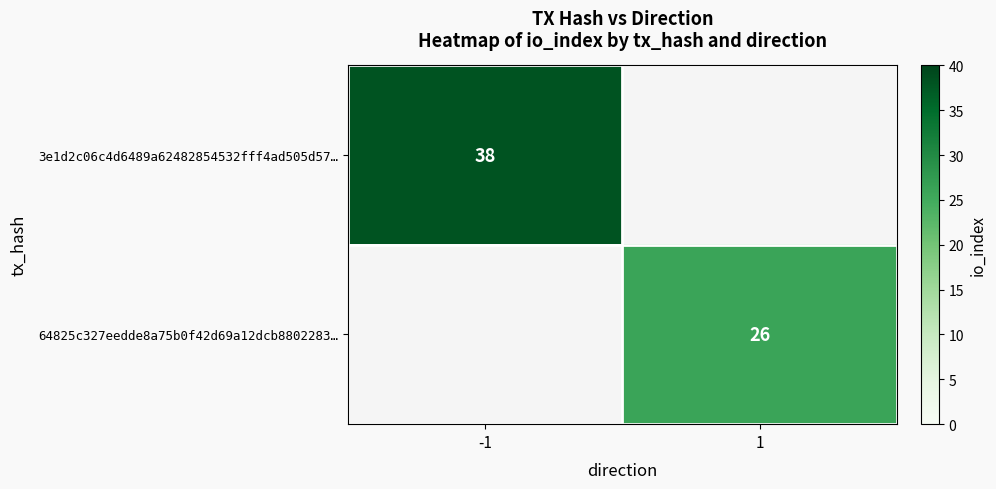

Is the value of 64825c327eedde8a75b0f42d69a12dcb8802283… at 1 greater than the value of 3e1d2c06c4d6489a62482854532fff4ad505d57… at -1?

No